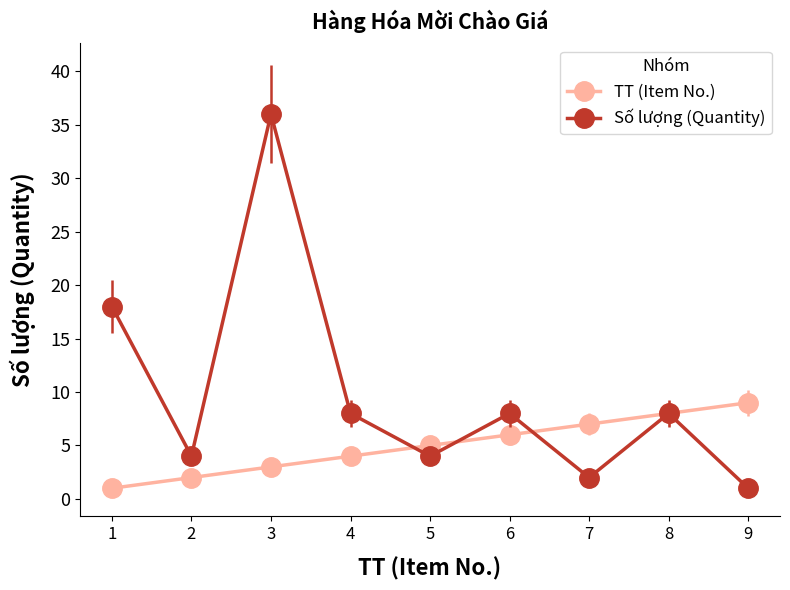

Reading left to right, list all the values displayed in this chart.

TT (Item No.): 1=1	2=2	3=3	4=4	5=5	6=6	7=7	8=8	9=9
Số lượng (Quantity): 1=18	2=4	3=36	4=8	5=4	6=8	7=2	8=8	9=1